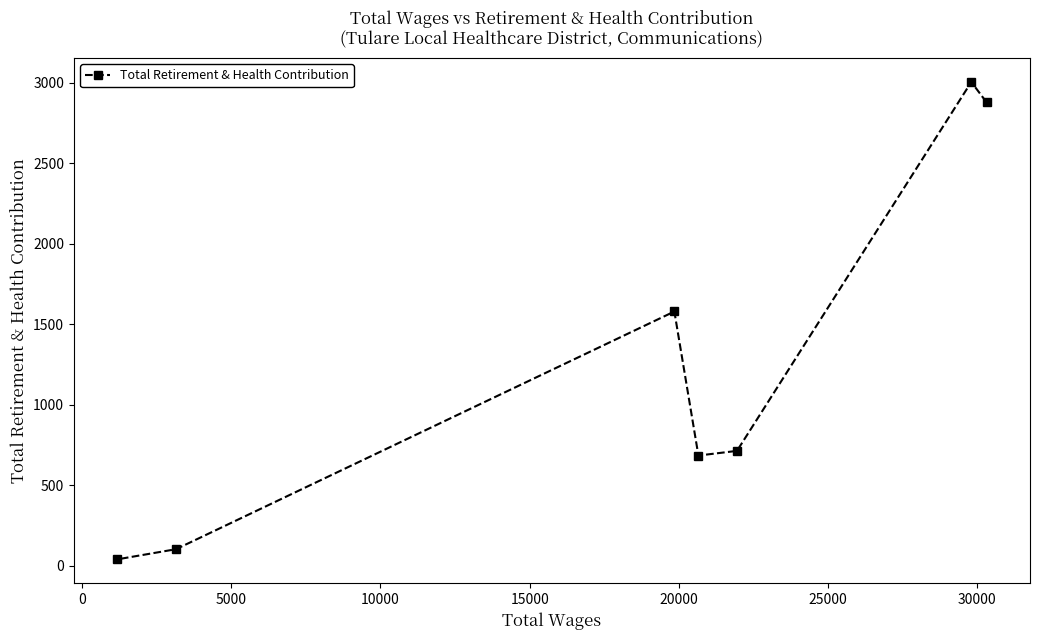

Reading left to right, what are all the values shown in this chart?

39	102	1579	684	713	3005	2879